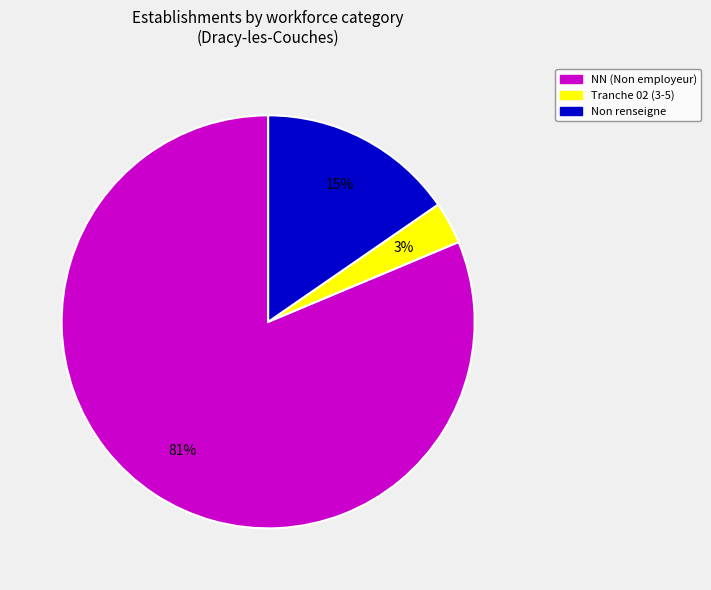

To the nearest percent, what is the average slice percentage?

33%